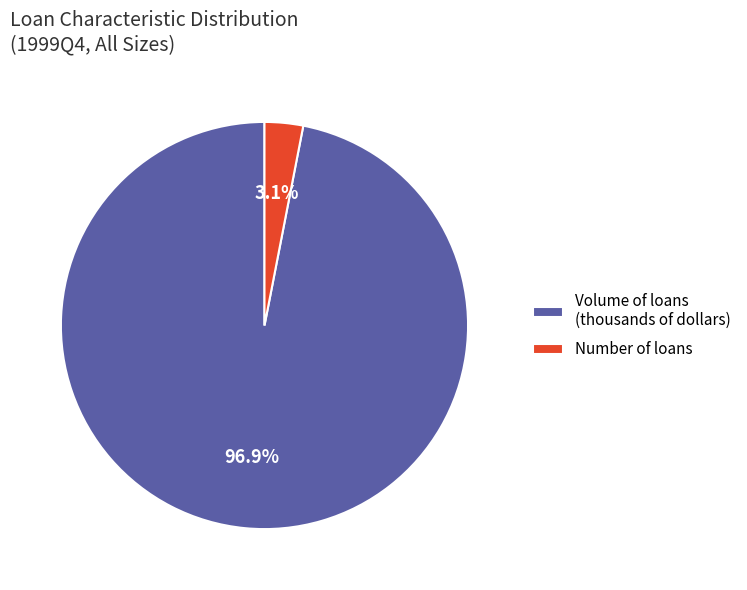

Does any single category account for the majority?

Yes